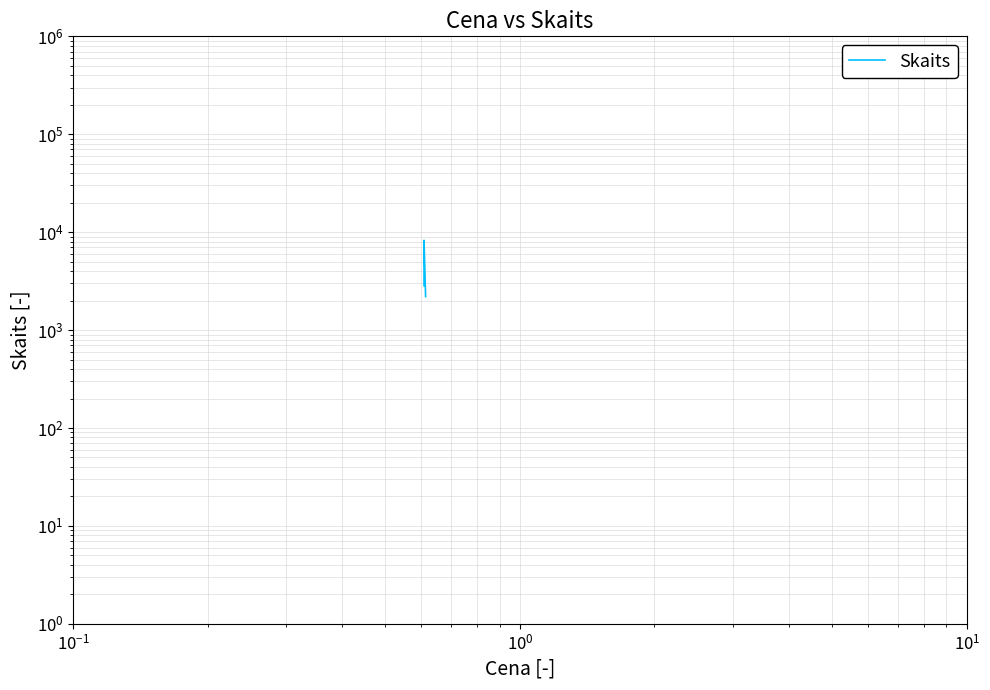

Is it true that the value at $\mathdefault{10^{-1}}$ is 4235?

False